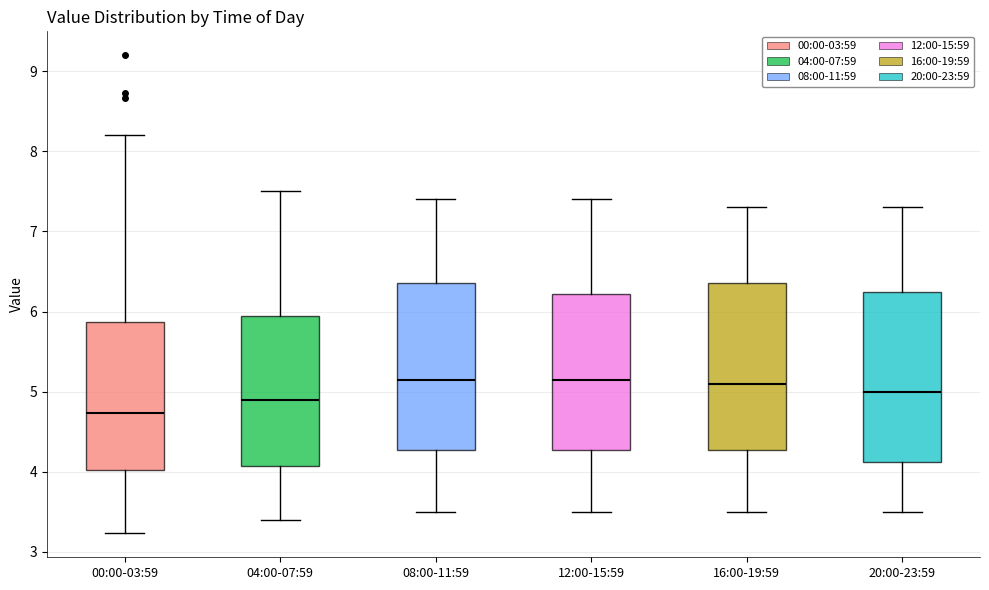

Reading left to right, read every box against the y-axis: the position of its median line, the range the box covers, and the ends of its whiskers. The values are not printed on the chart, so give them approximately, as read against the axis.

00:00-03:59: median 4.7, box 4.0 to 5.9, whiskers 3.2 to 8.2
04:00-07:59: median 4.9, box 4.1 to 6.0, whiskers 3.4 to 7.5
08:00-11:59: median 5.2, box 4.3 to 6.4, whiskers 3.5 to 7.4
12:00-15:59: median 5.2, box 4.3 to 6.2, whiskers 3.5 to 7.4
16:00-19:59: median 5.1, box 4.3 to 6.4, whiskers 3.5 to 7.3
20:00-23:59: median 5.0, box 4.1 to 6.3, whiskers 3.5 to 7.3